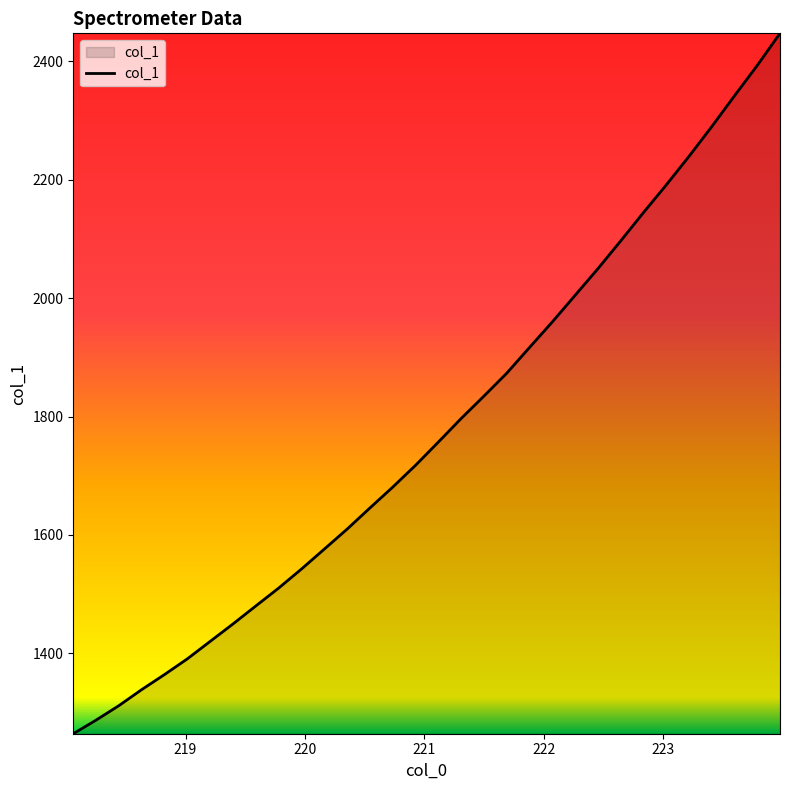

What is the difference between the maximum and minimum values?

1182.9